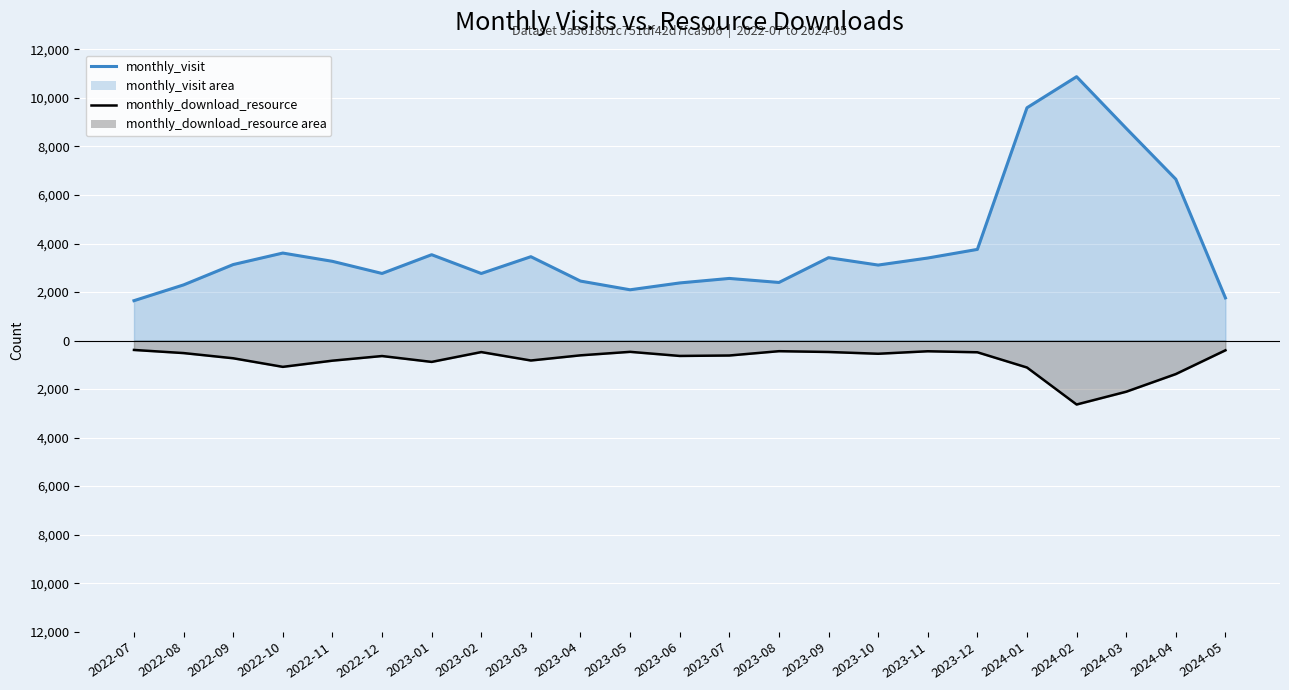

How many series are shown in this chart?

2